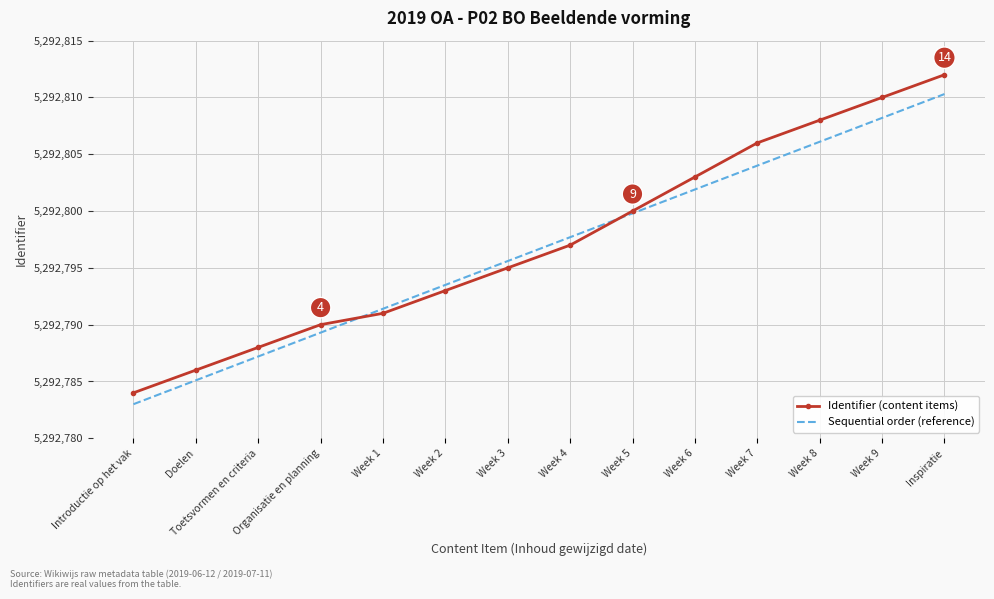

True or false: Sequential order (reference) has more than 0 interior local peaks.

False